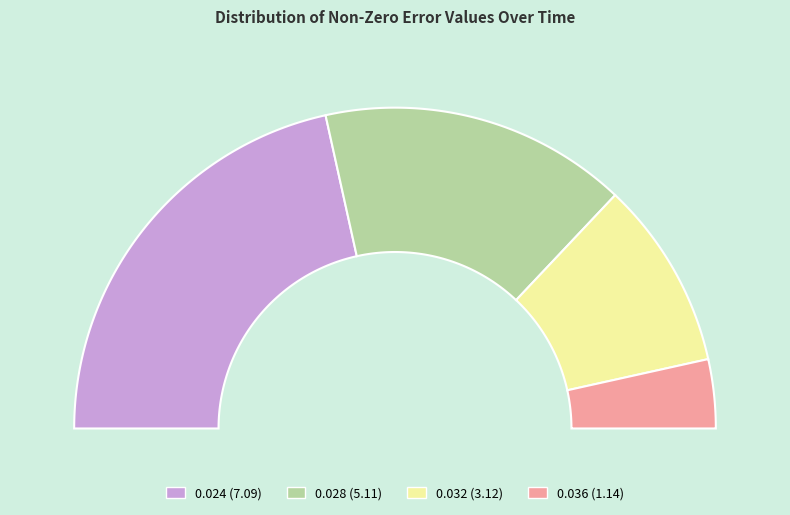

Count the number of slices in the pie.

4